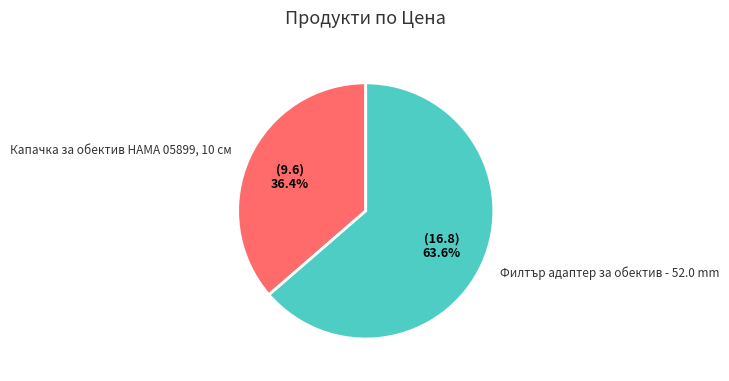

Which category has the smallest portion of the pie?

Капачка за обектив HAMA 05899, 10 см